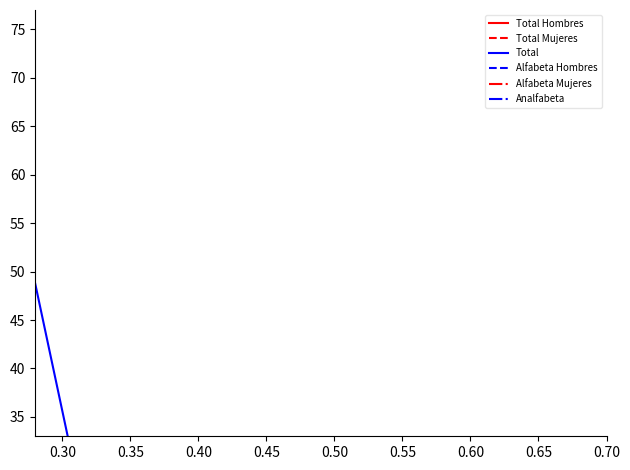

How many data points in Analfabeta are above 38?

9